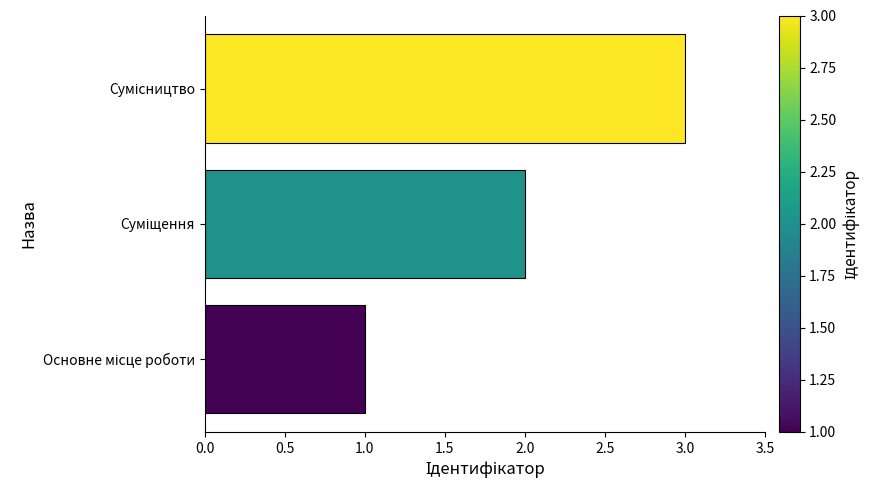

What is the greatest value displayed?

3